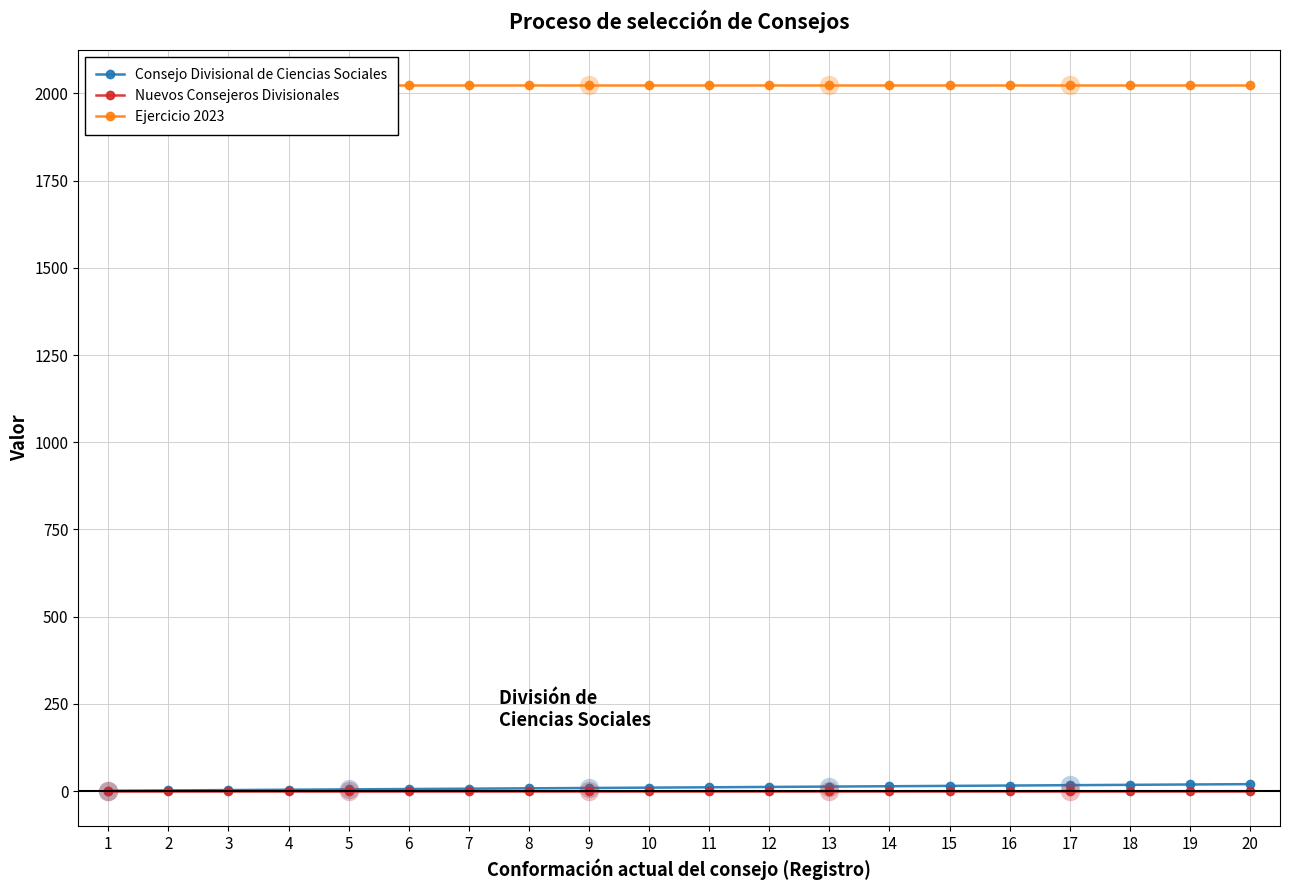

Which series has the largest total across all categories?

Ejercicio 2023